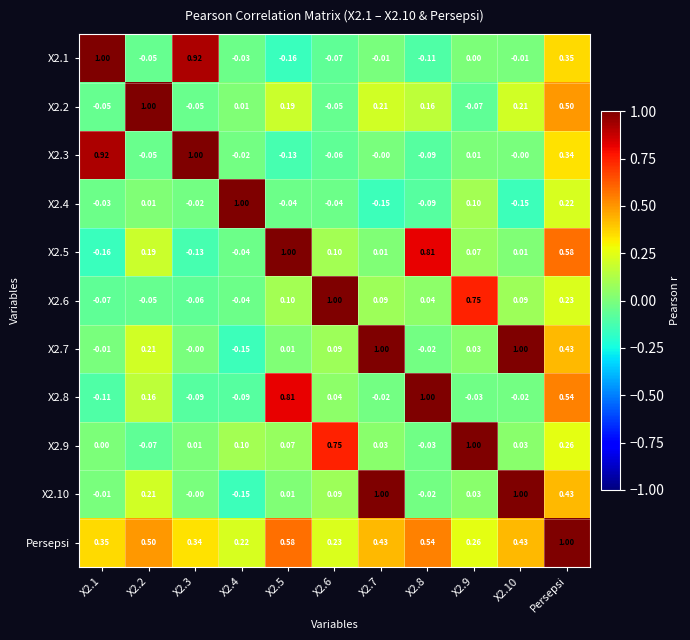

Is the value of X2.7 at X2.4 greater than the value of X2.2 at X2.4?

No